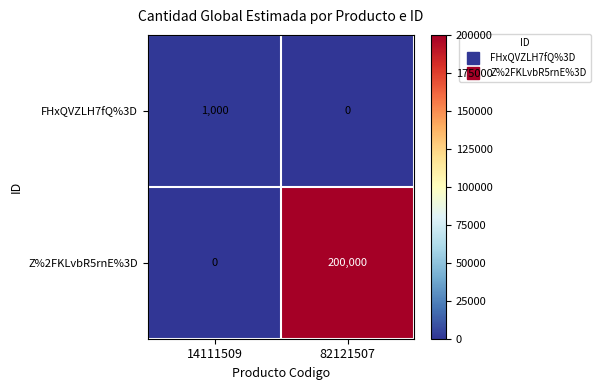

Which series has the widest spread of values?

Z%2FKLvbR5rnE%3D